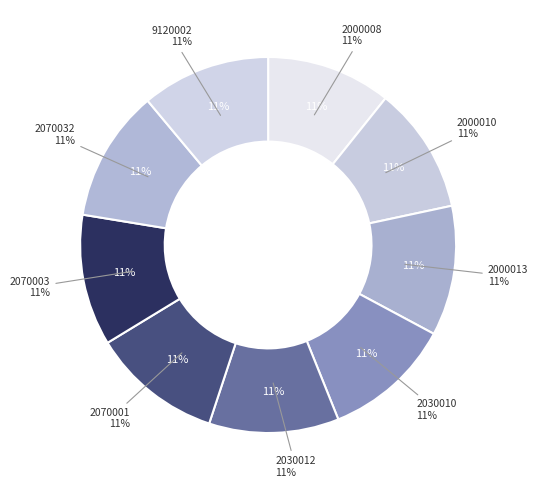

What is the smallest slice in the pie chart?

2000008